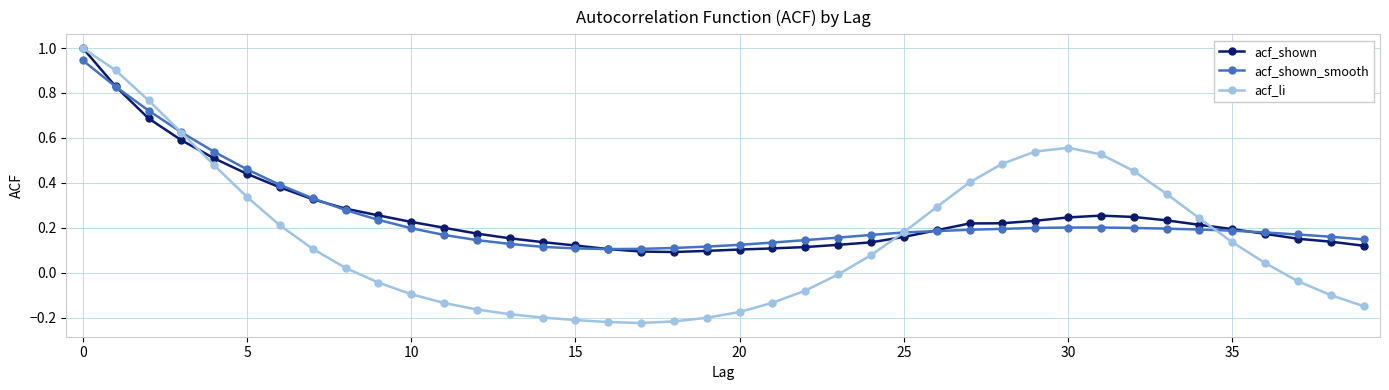

True or false: acf_shown has more than 0 points higher than both neighbors.

True